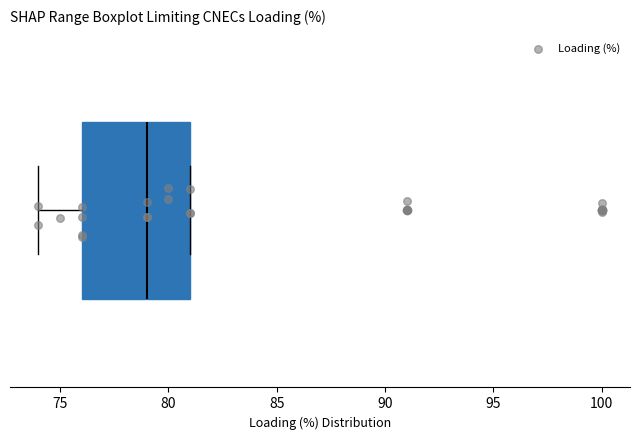

Read this box plot against the x-axis: the position of the median line, the range covered by the box, and the ends of both whiskers. The values are not printed on the chart, so give them approximately, as read against the axis.

median 79, box 76 to 81, whiskers 74 to 81